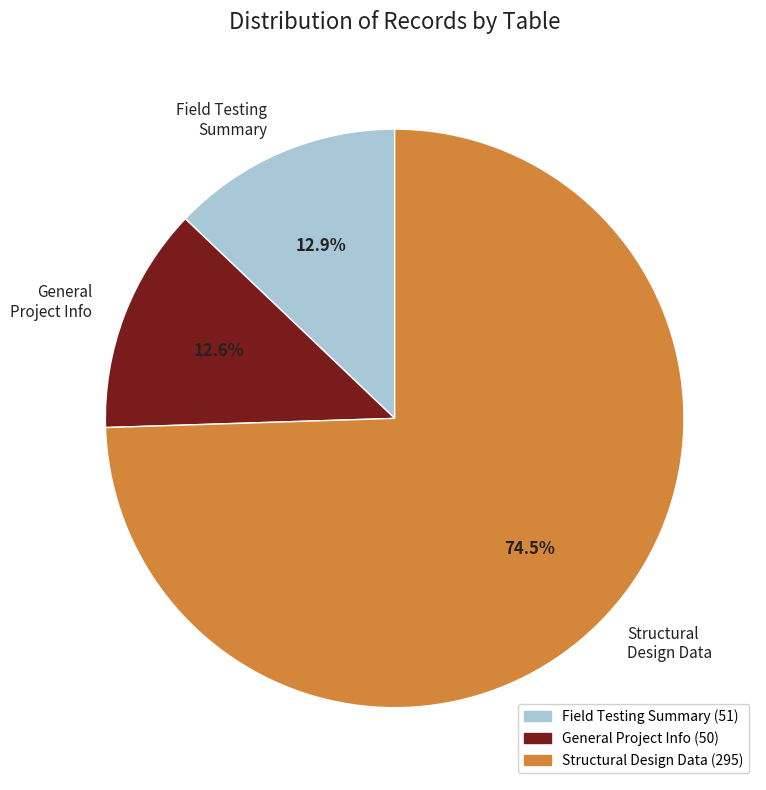

Which slice is the largest?

Structural Design Data